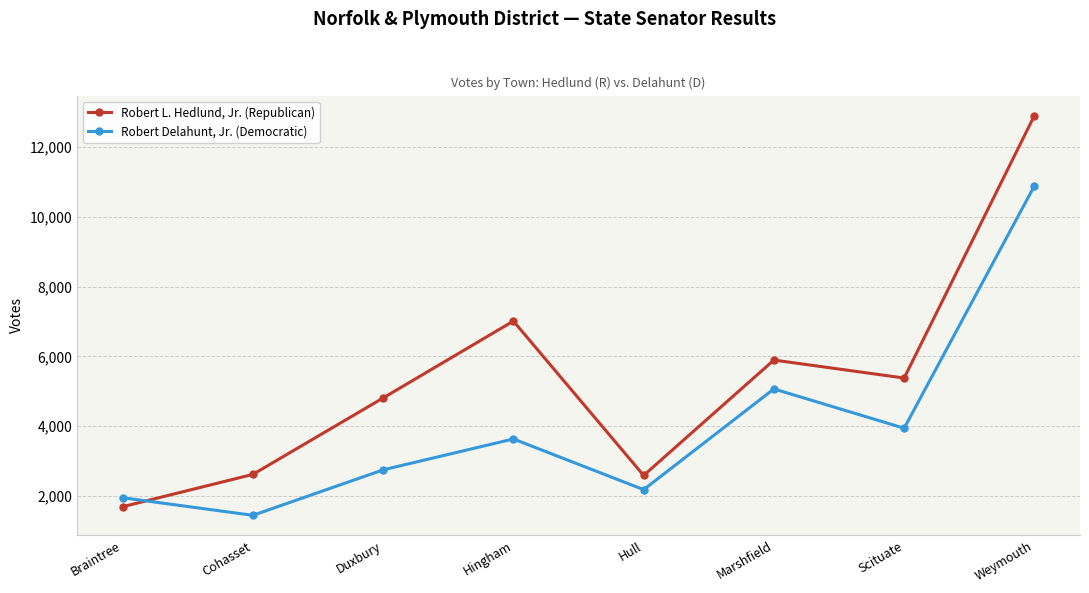

How many distinct data groups are displayed?

2